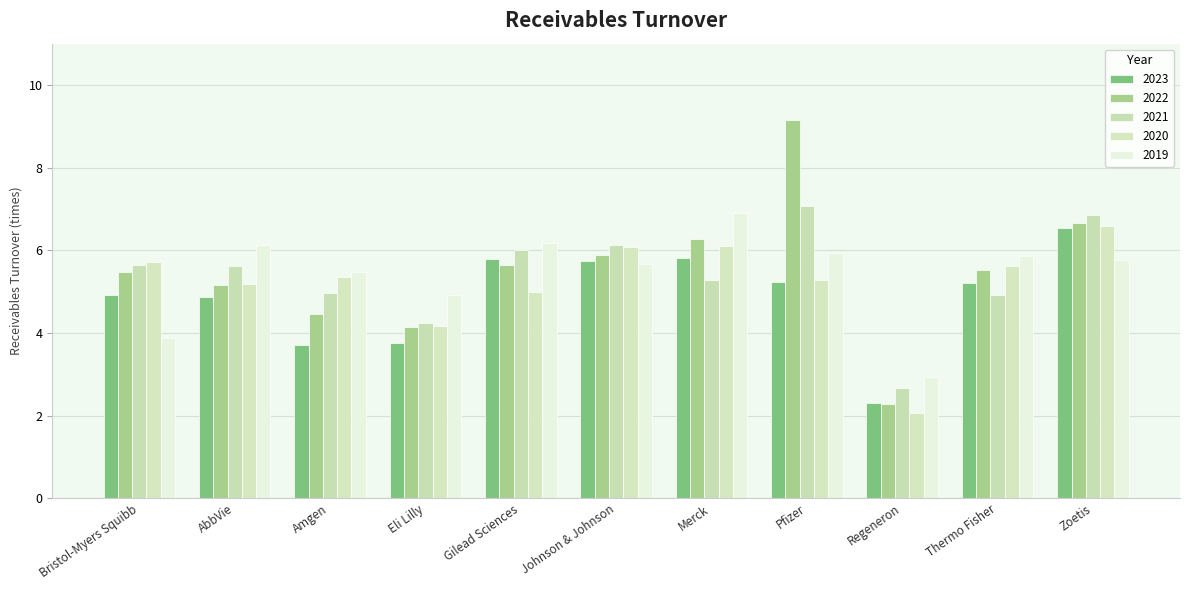

The 2020 series shows 10.4 at Johnson & Johnson. True or false?

False